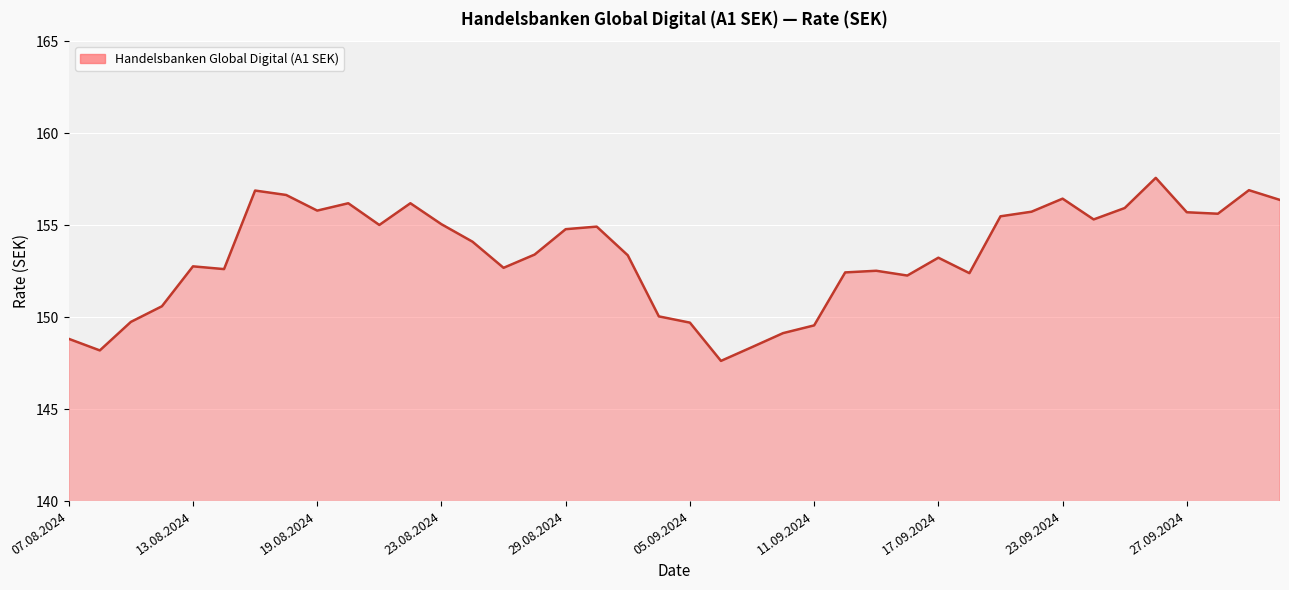

What is the minimum value shown in the chart?

147.6